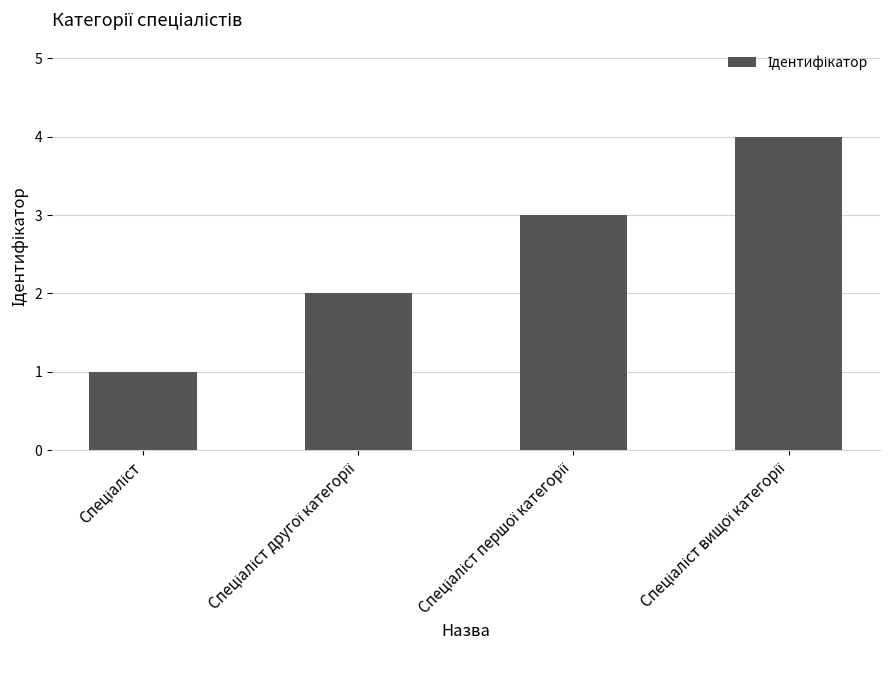

What is the maximum value shown in the chart?

4